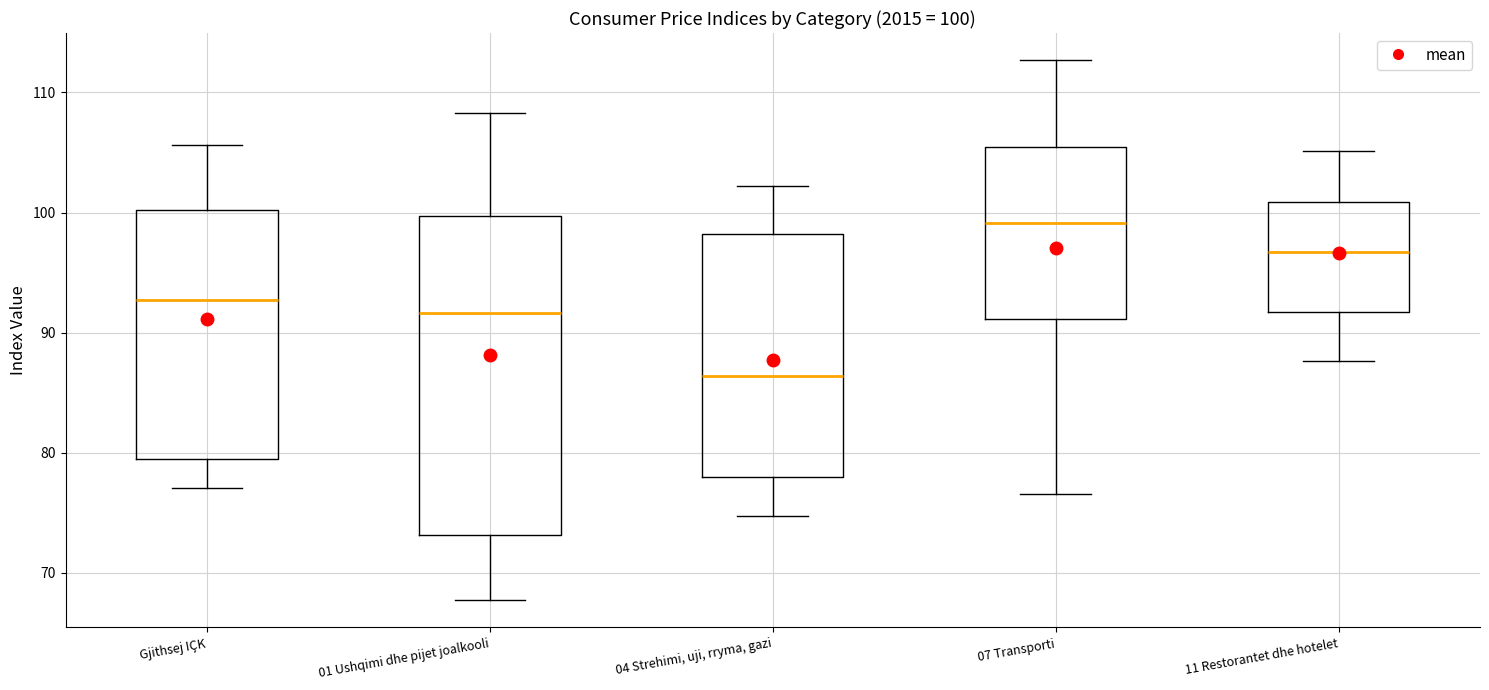

Which box's median line is the lowest?

04 Strehimi, uji, rryma, gazi